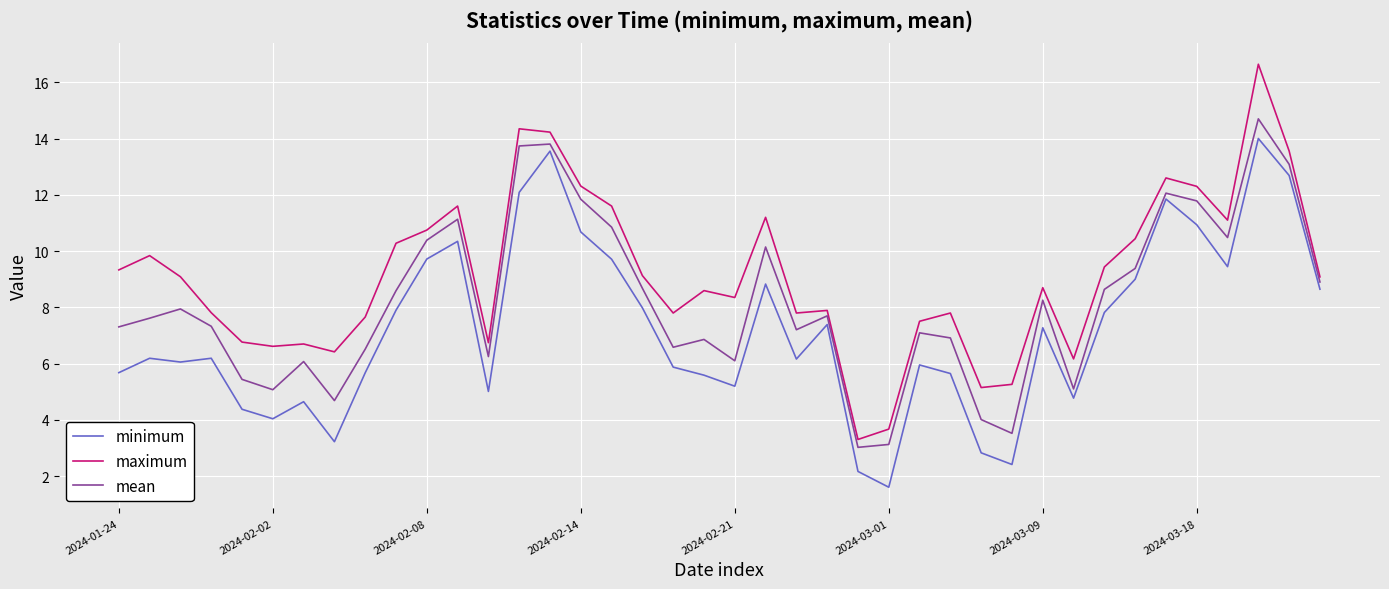

Rank the series by their average value, from lowest to highest.

minimum, mean, maximum